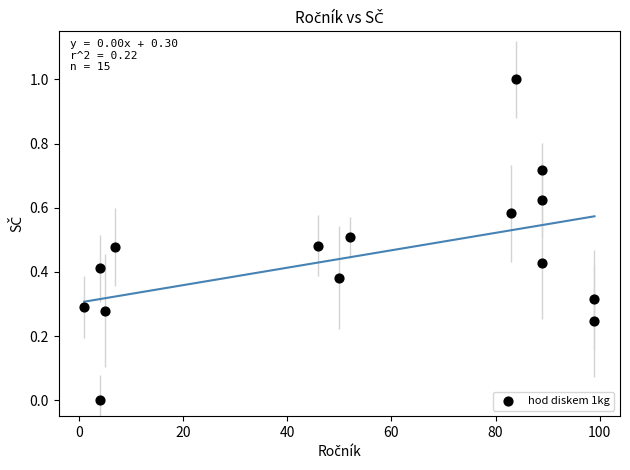

What is the range of X values (max minus min)?

98.0